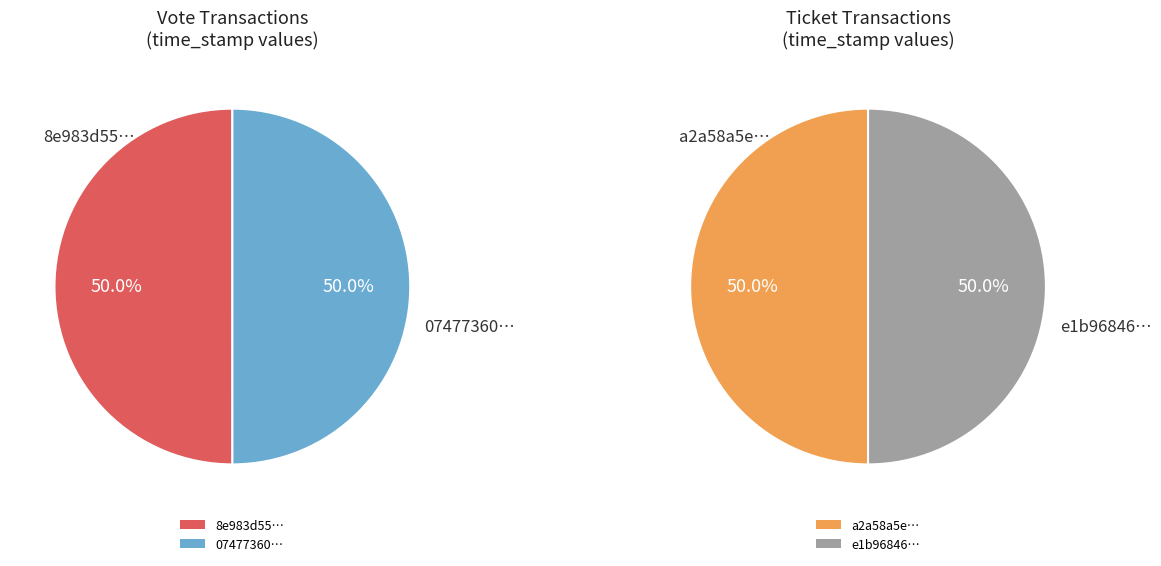

Is 1 the majority of the pie?

No